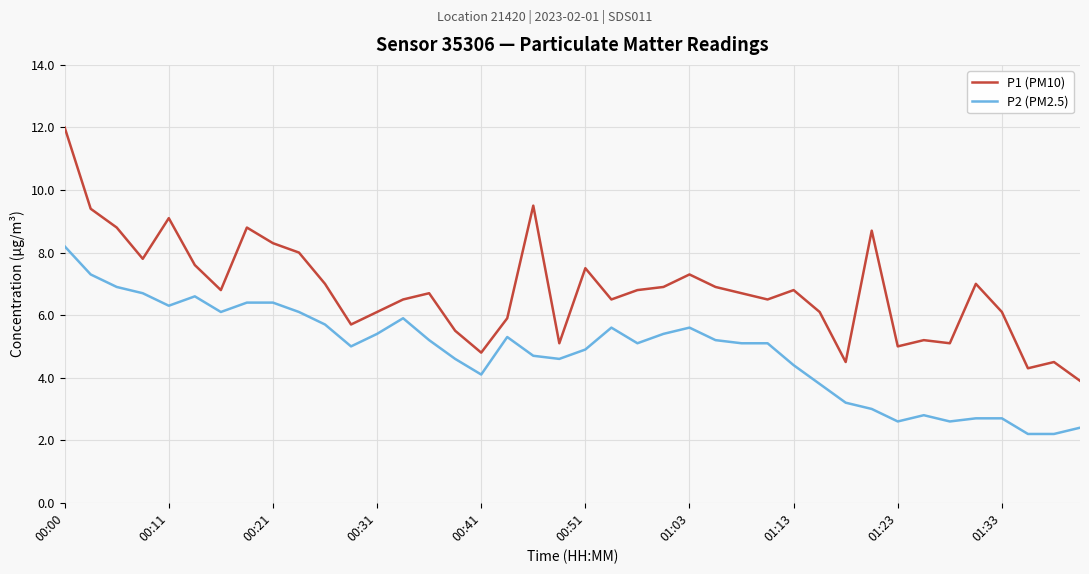

True or false: P1 (PM10) has more than 2 points higher than both neighbors.

True